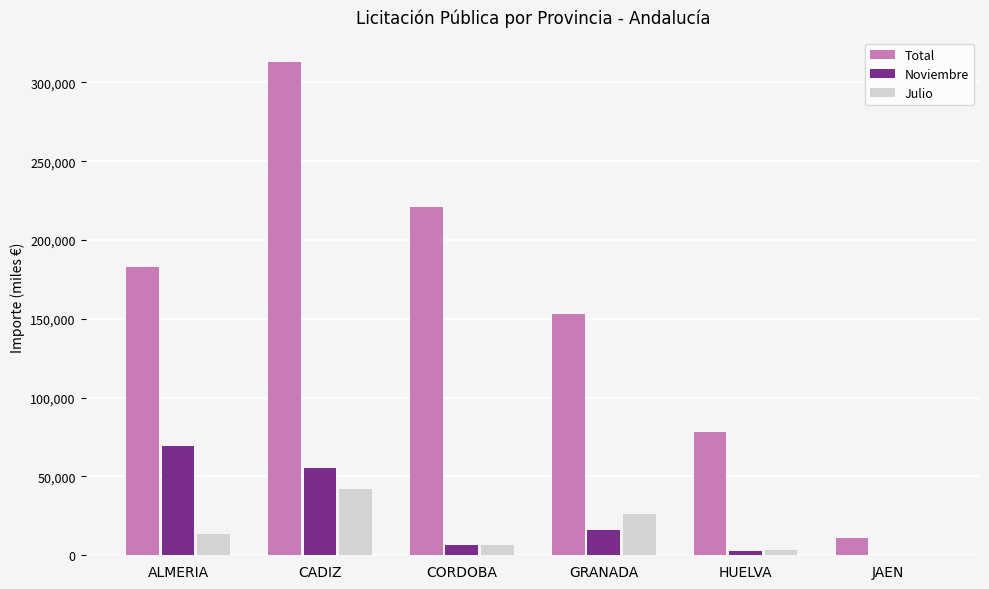

Which series has the largest total across all categories?

Total